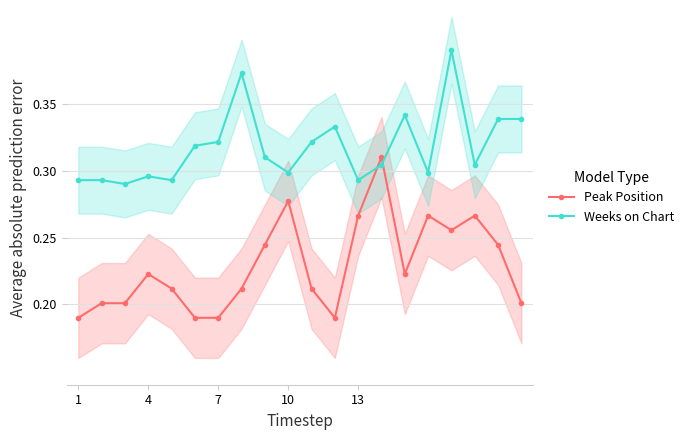

What is the value of the Weeks on Chart point at the 12th from the left?

0.3